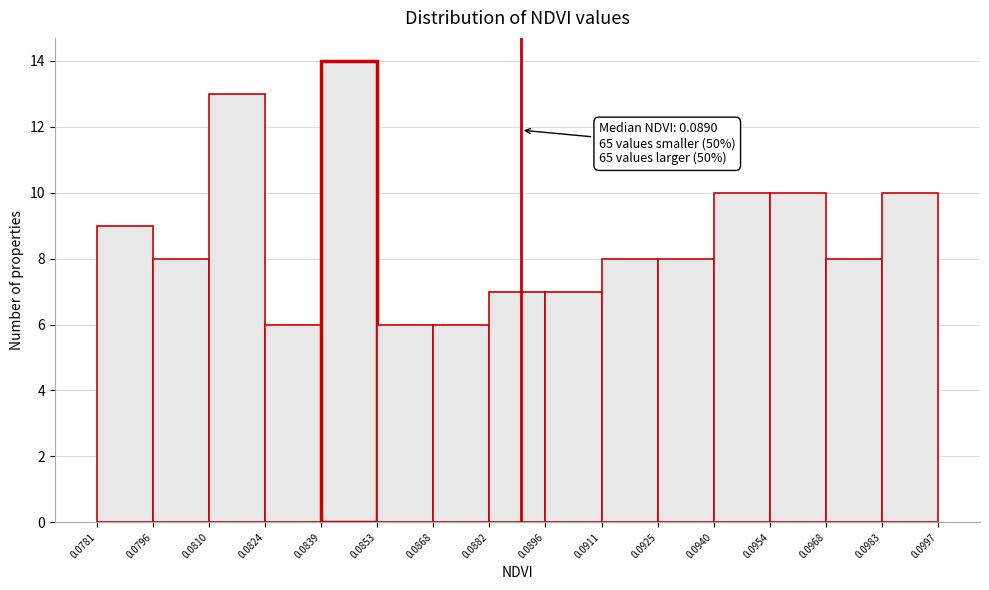

Over which range of the x-axis is the bar tallest?

0.0839 to 0.0853